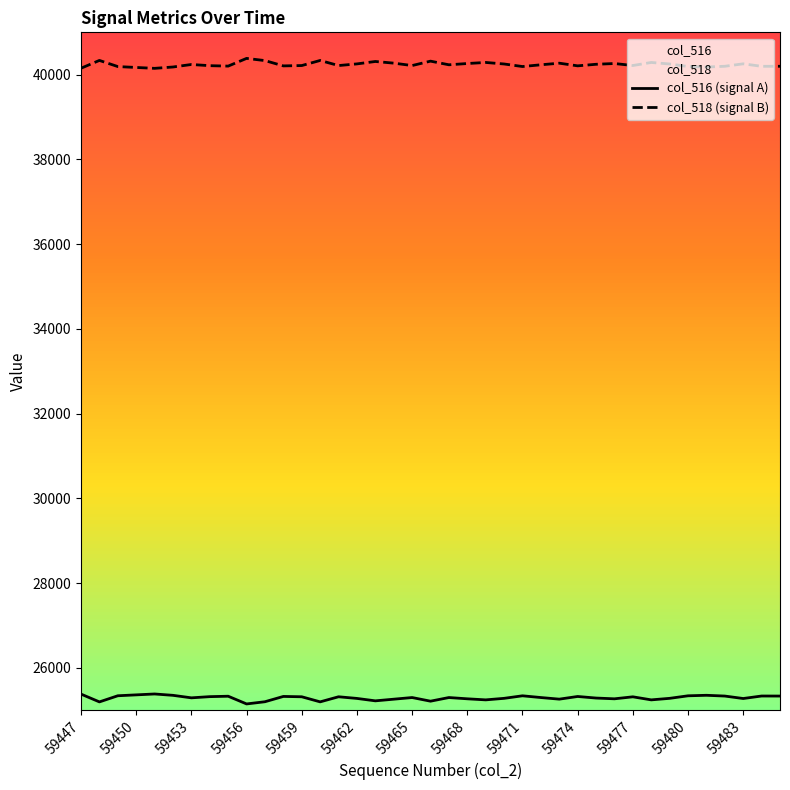

What is the difference between the maximum and minimum values in the col_516 (signal A) series?

235